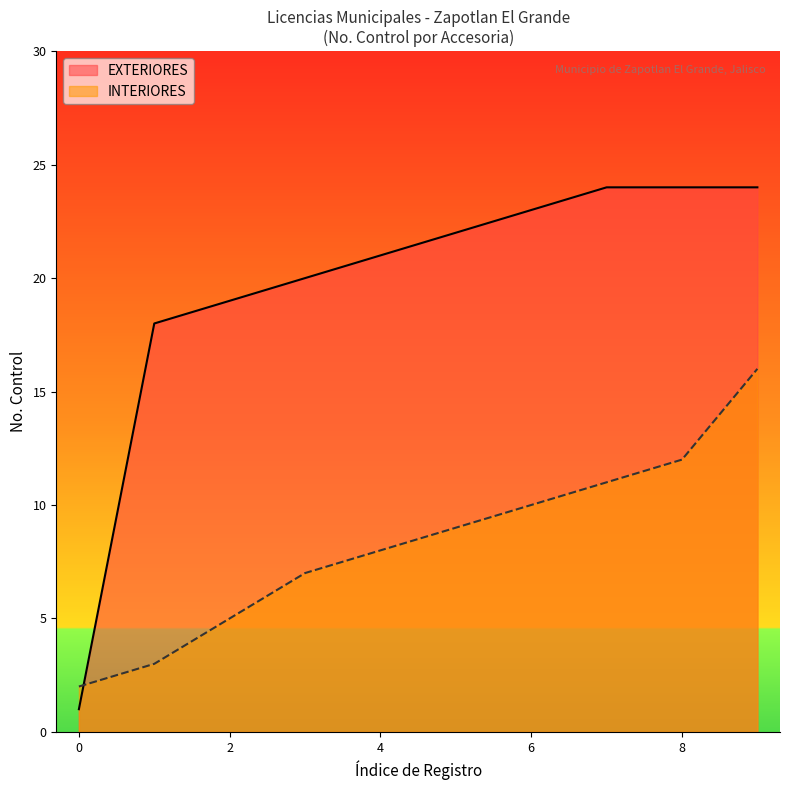

What is the change in value from VENTA DE NIEVE Y PALETAS to VENTA DE ROPA?

+4